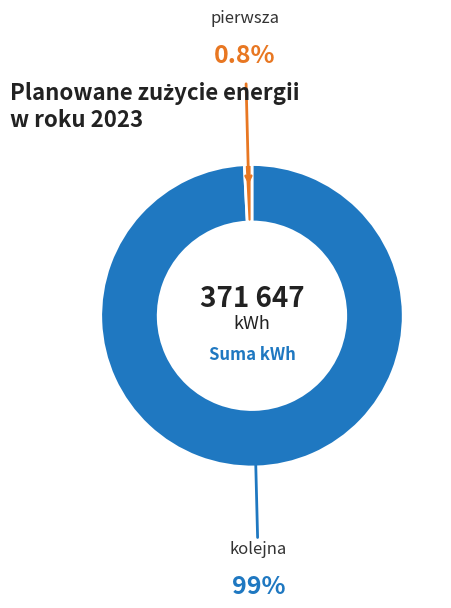

Is there any slice that represents more than half of the pie?

Yes